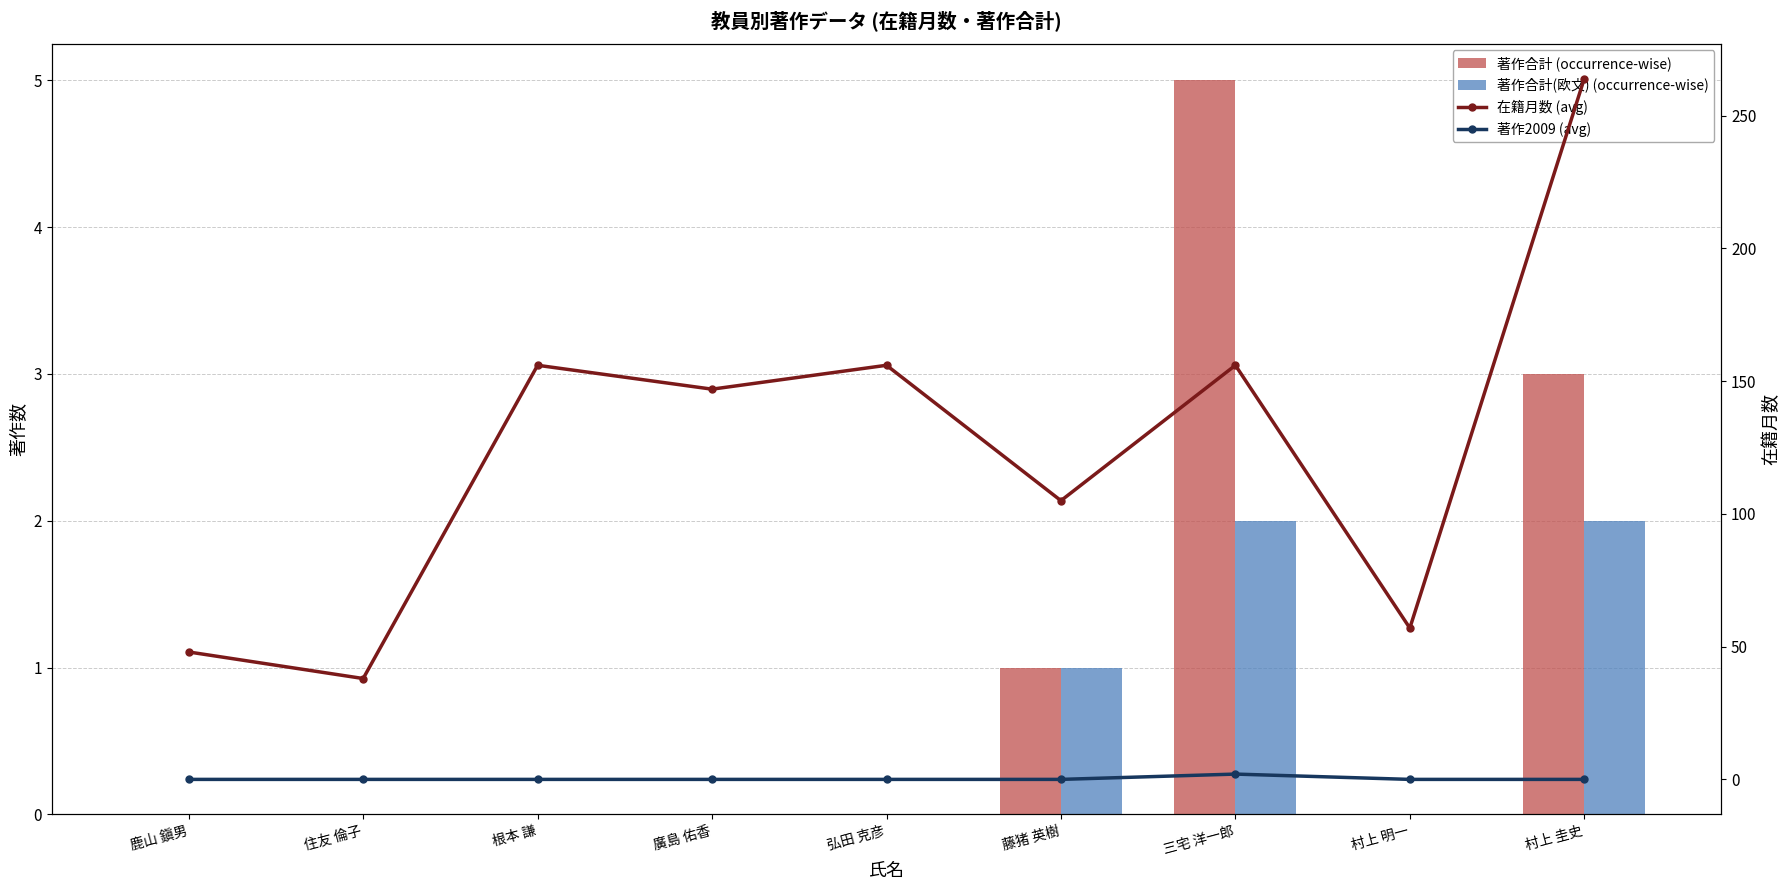

Which category has the highest value in the 著作合計 (occurrence-wise) series?

三宅 洋一郎